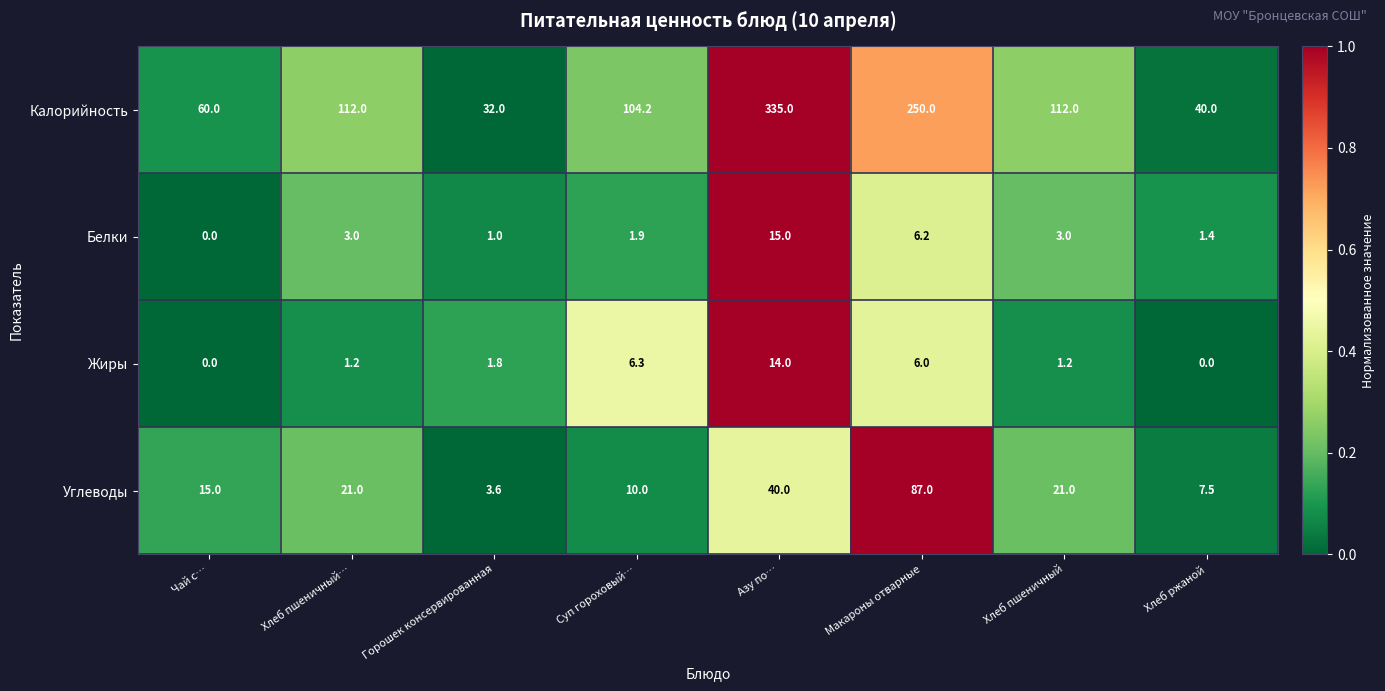

True or false: Калорийность has a value of 32.0 at Горошек консервированная.

True